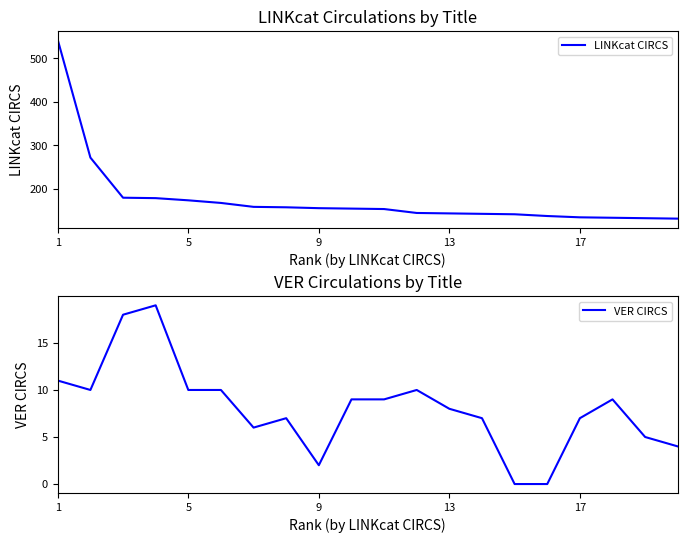

True or false: VER CIRCS has more than 2 interior local peaks.

True